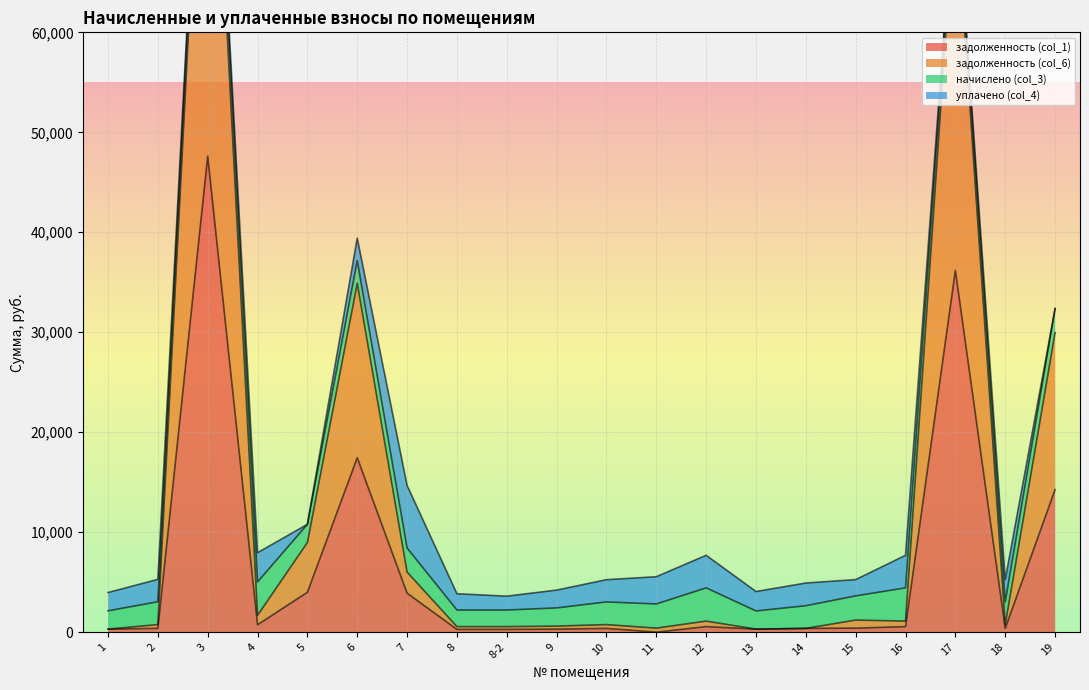

True or false: задолженность (col_1) and задолженность (col_6) cross at least once.

False